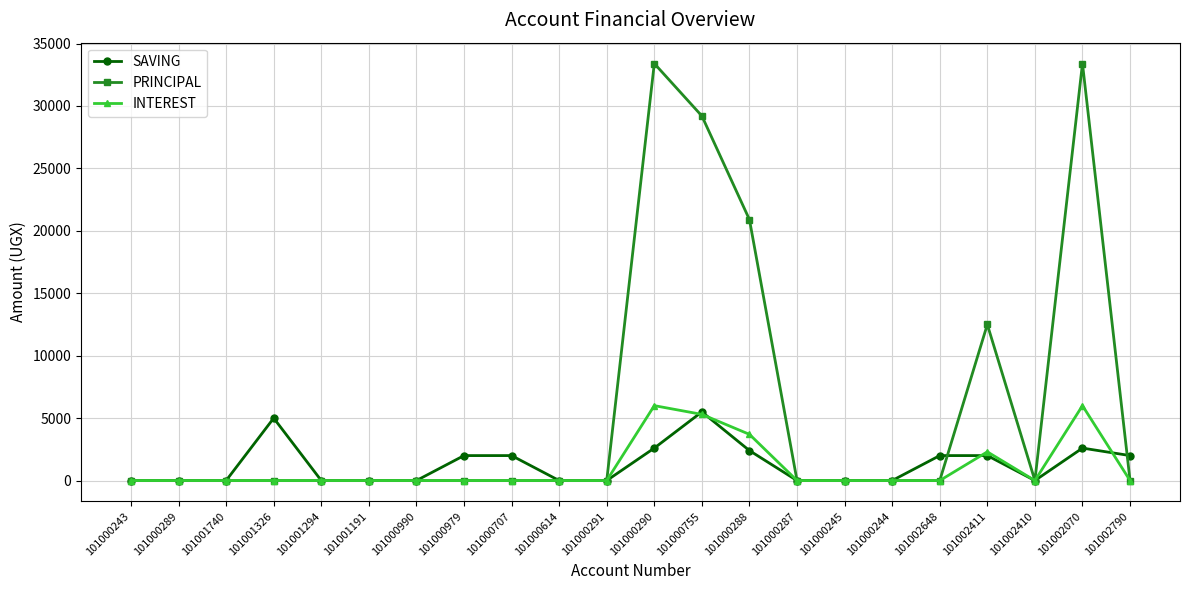

At how many categories does at least one series exceed 23390?

3